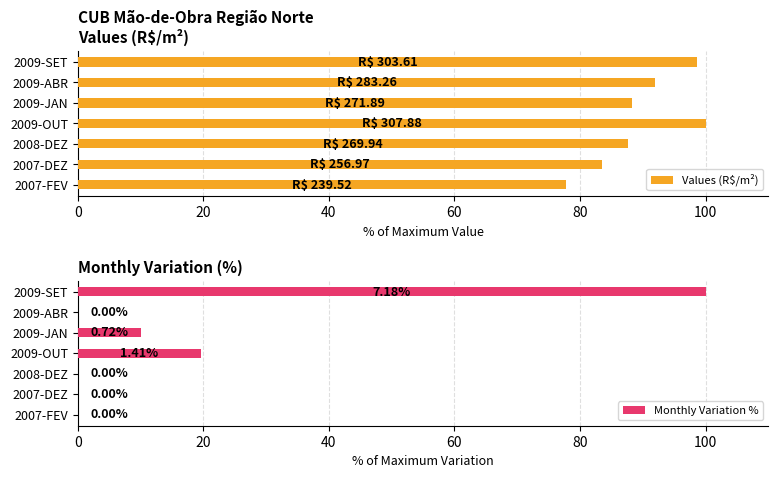

What is the highest value of the Values (R$/m²) series?

100.0